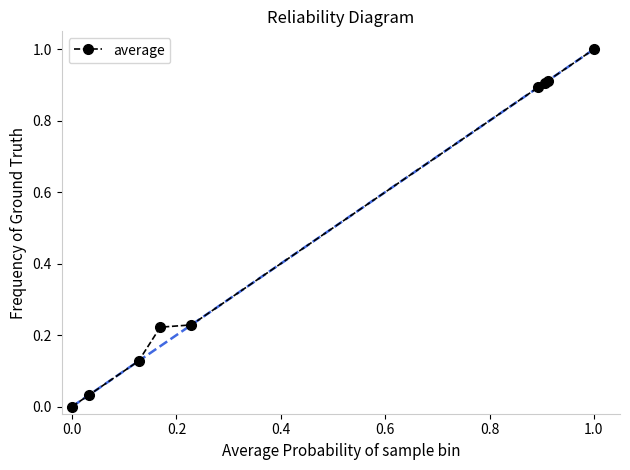

What is the maximum value shown in the chart?

1.0